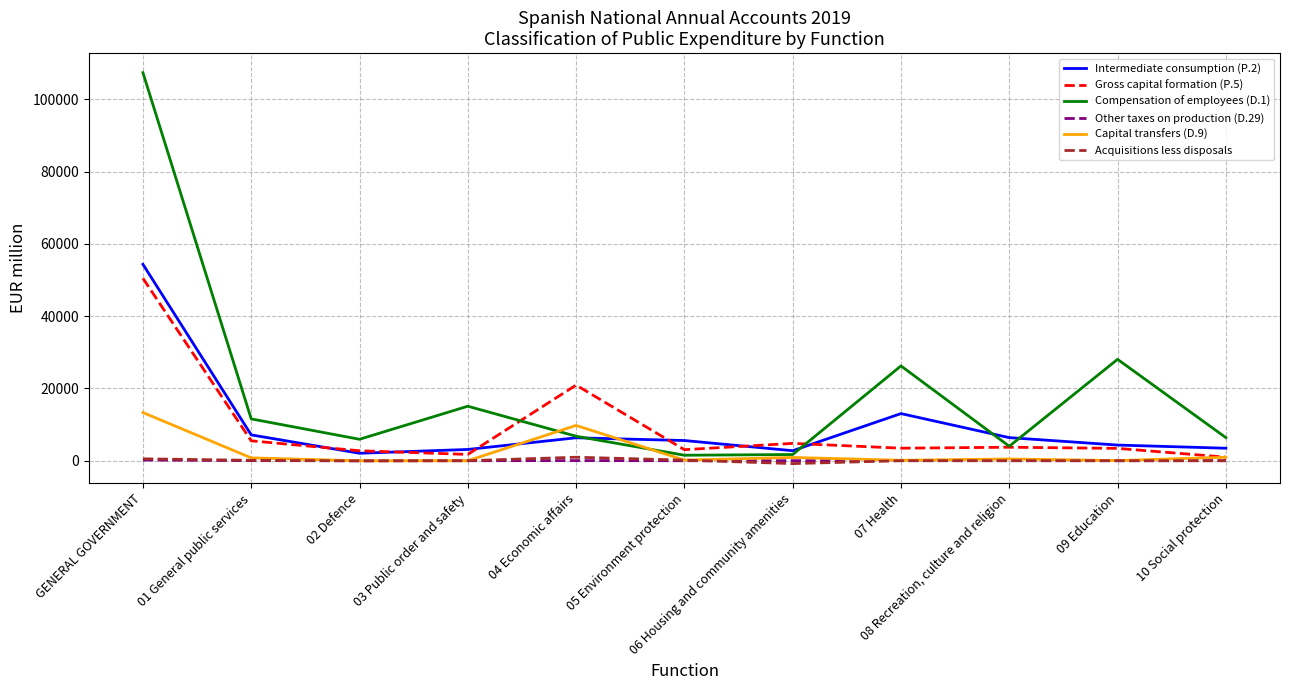

True or false: Intermediate consumption (P.2) and Capital transfers (D.9) cross at least once.

True